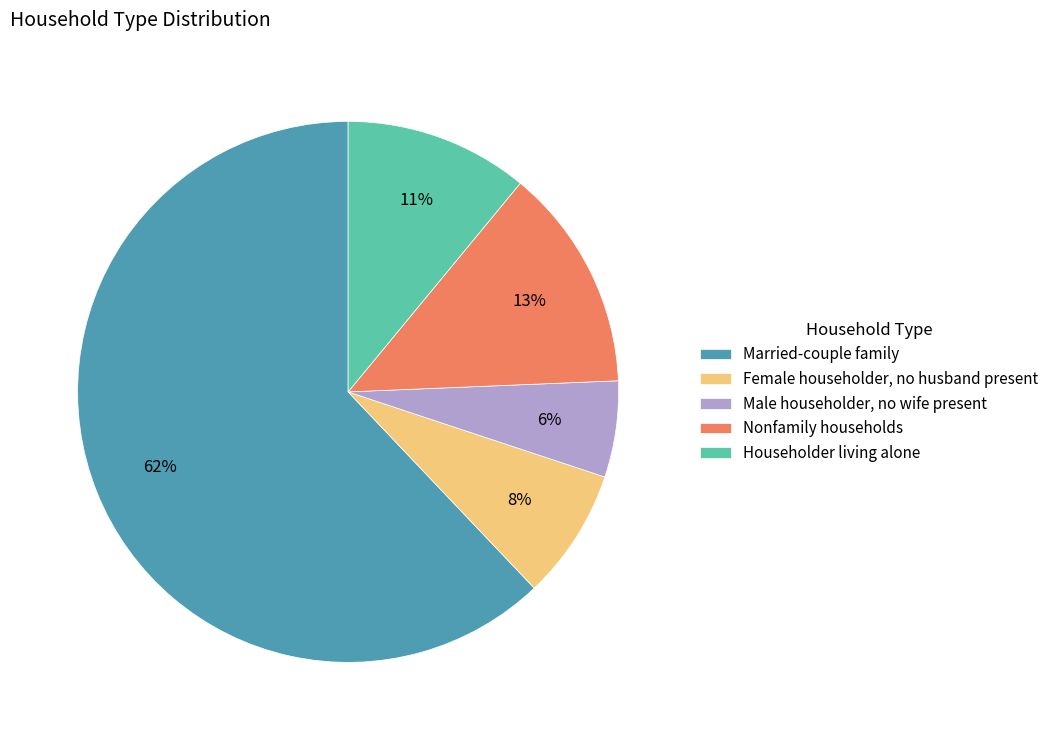

Which category accounts for the majority?

Married-couple family